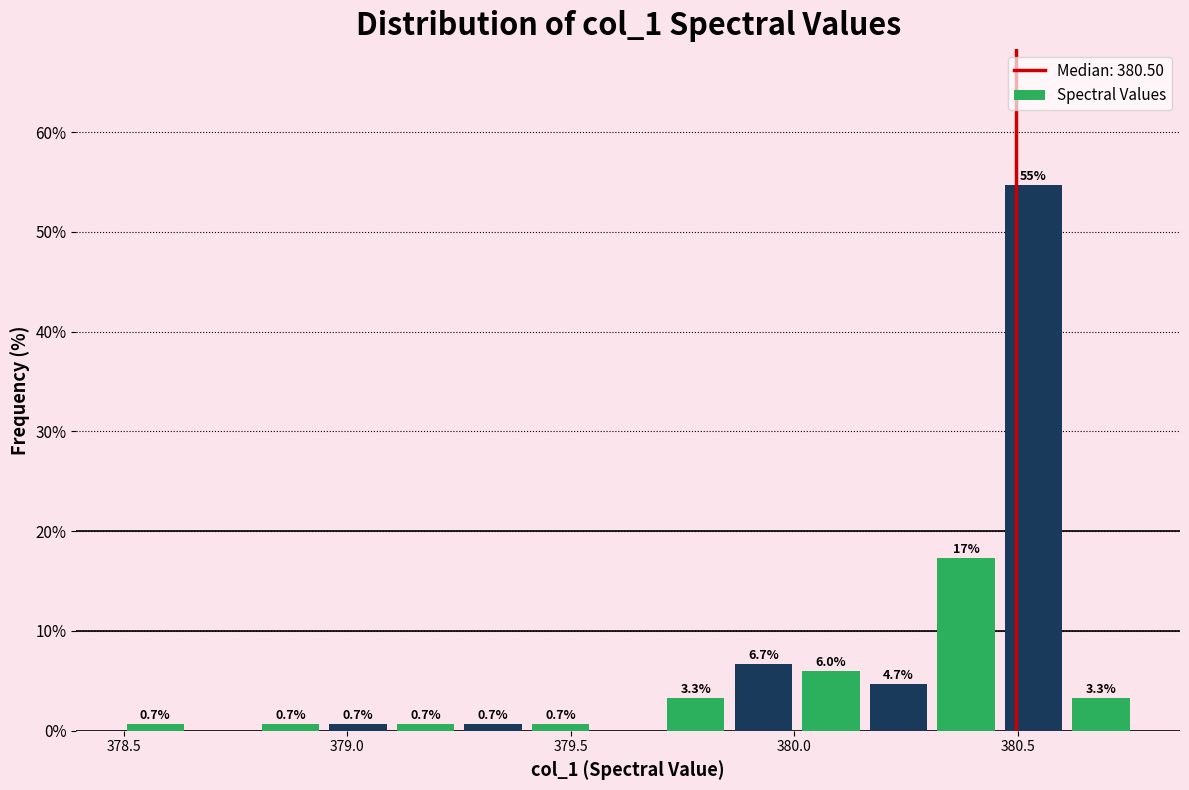

Read against the x-axis, roughly where is the centre of the tallest bar?

380.55